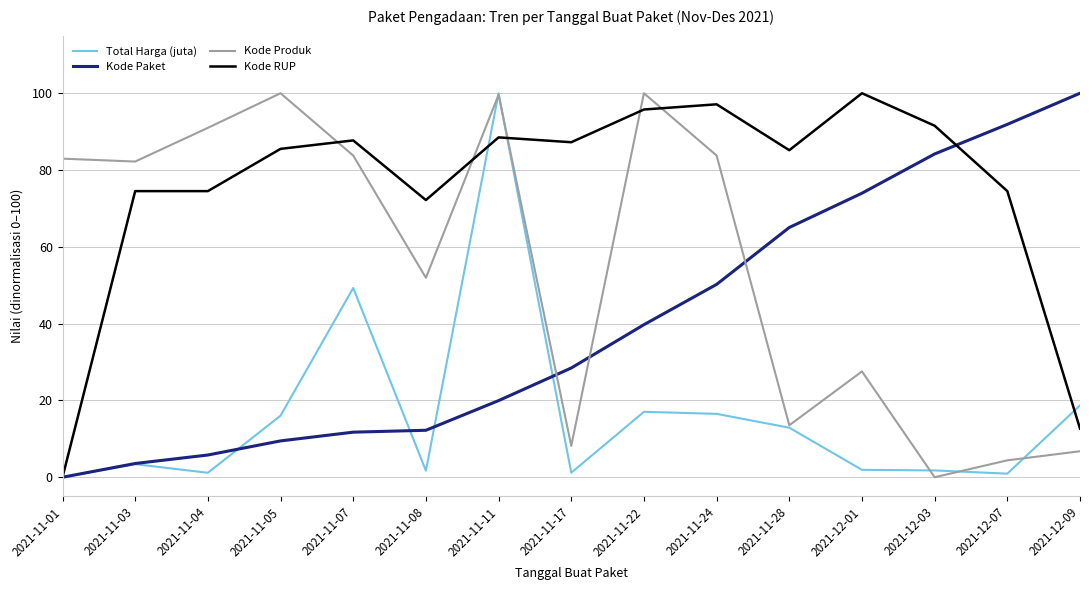

What is the greatest value displayed?

100.0